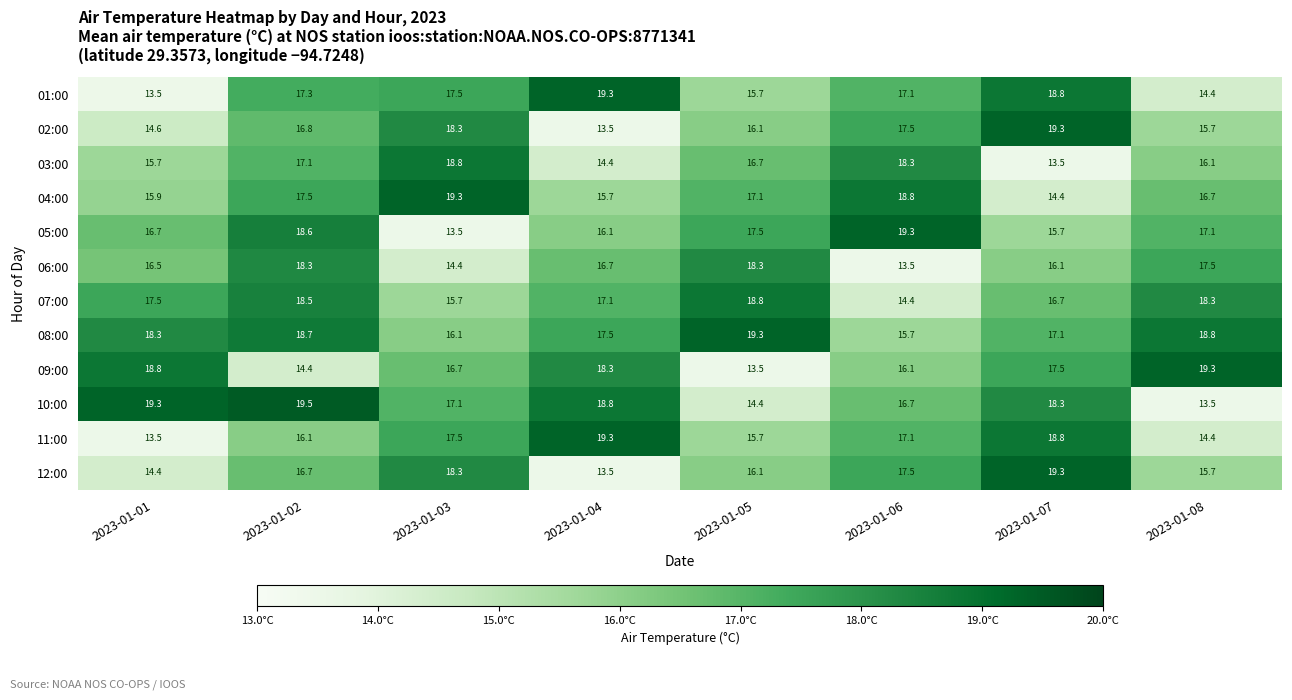

At how many categories does at least one series exceed 14?

8